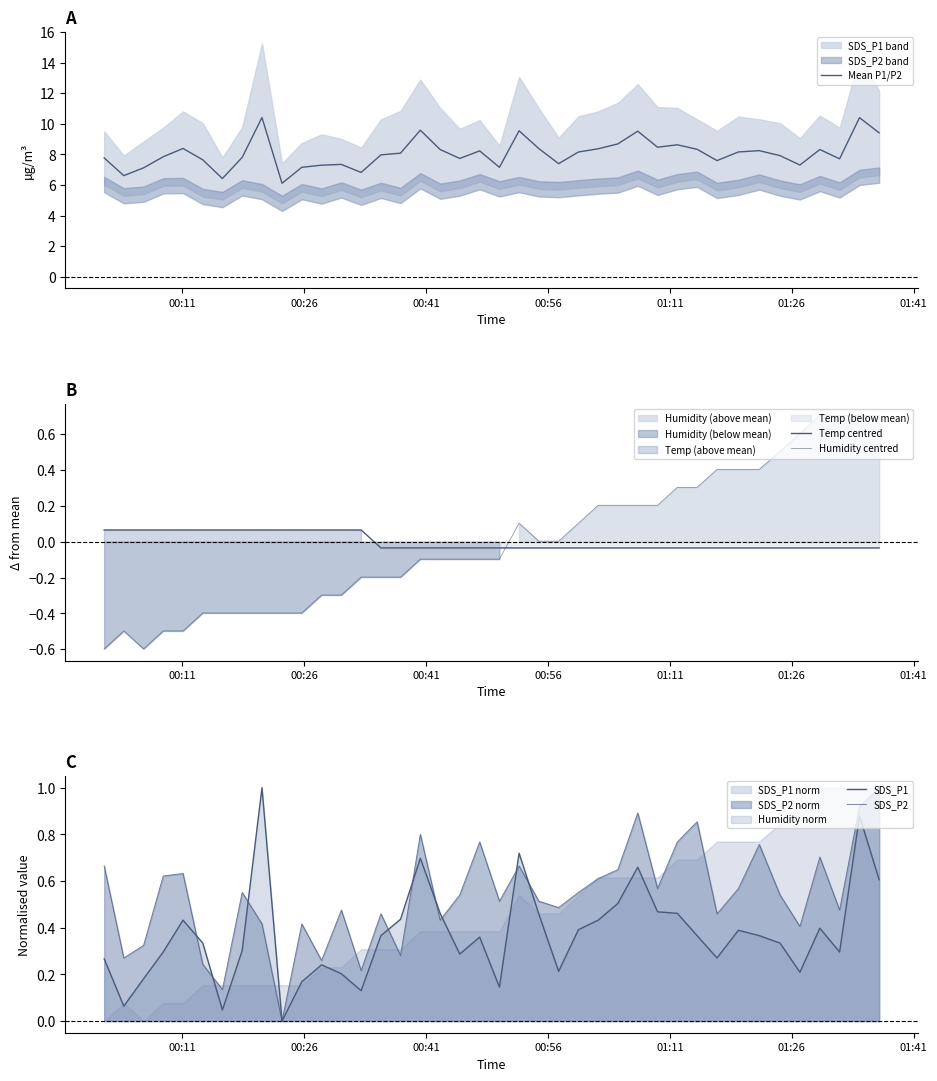

True or false: Humidity centred has more than 2 points higher than both neighbors.

False